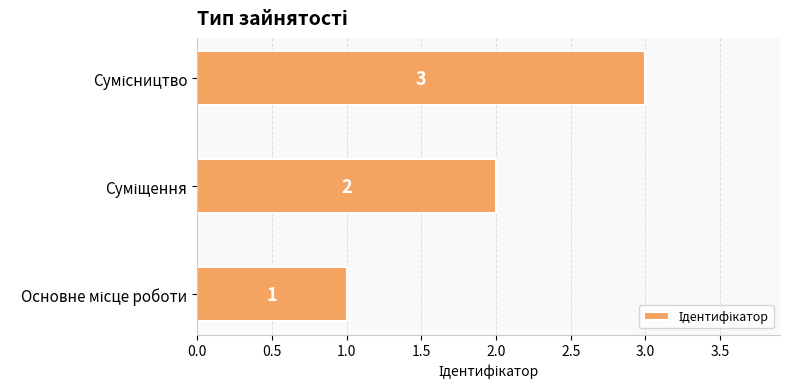

Count the values in the range 1 to 3.

3